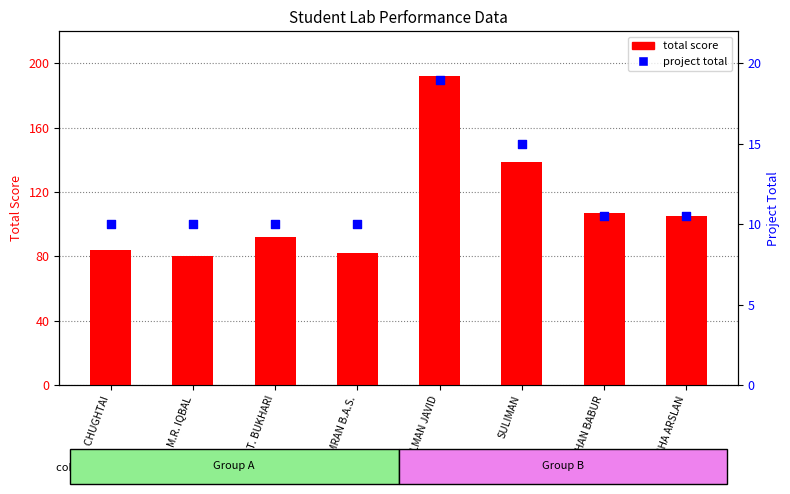

What is the total value across all series at S.A.T. BUKHARI?

102.0